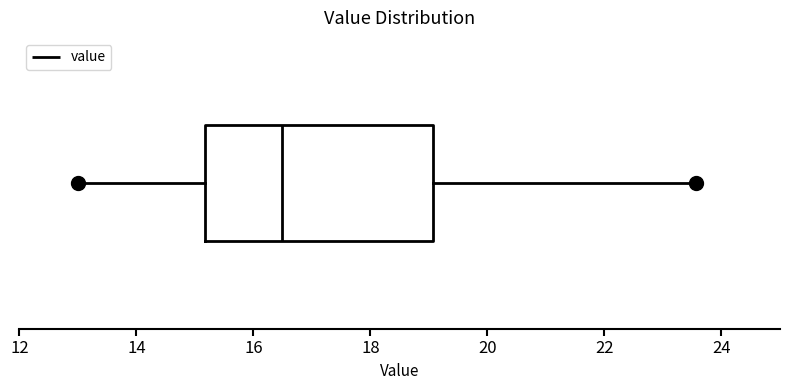

Read this box plot against the x-axis: the position of the median line, the range covered by the box, and the ends of both whiskers. The values are not printed on the chart, so give them approximately, as read against the axis.

median 16.4, box 15.2 to 19.0, whiskers 13.0 to 23.6